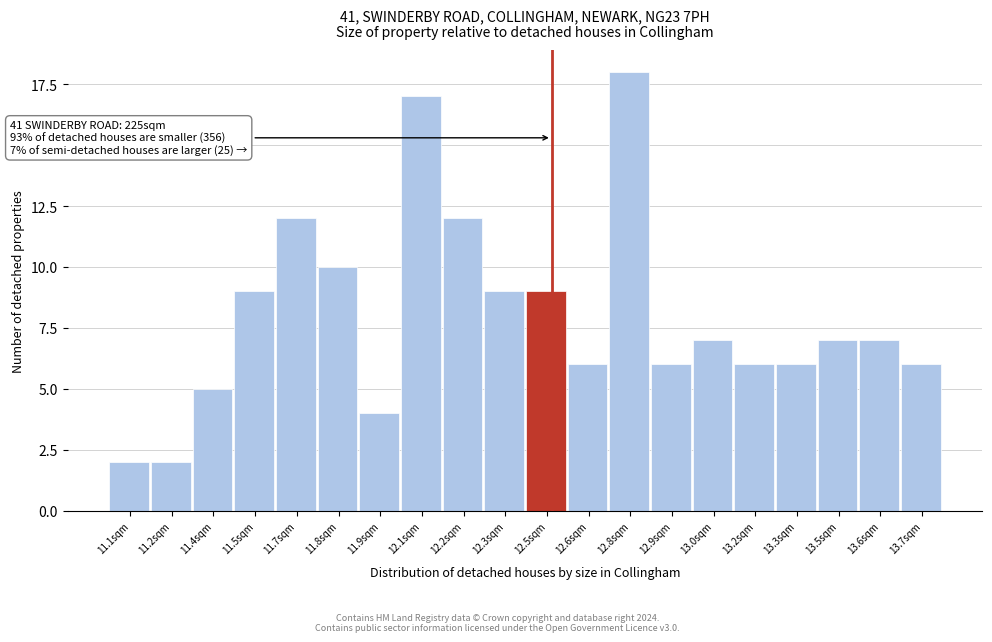

Reading left to right, transcribe all the data shown in this chart.

11.1sqm=2	11.2sqm=2	11.4sqm=5	11.5sqm=9	11.7sqm=12	11.8sqm=10	11.9sqm=4	12.1sqm=17	12.2sqm=12	12.3sqm=9	12.5sqm=9	12.6sqm=6	12.8sqm=18	12.9sqm=6	13.0sqm=7	13.2sqm=6	13.3sqm=6	13.5sqm=7	13.6sqm=7	13.7sqm=6